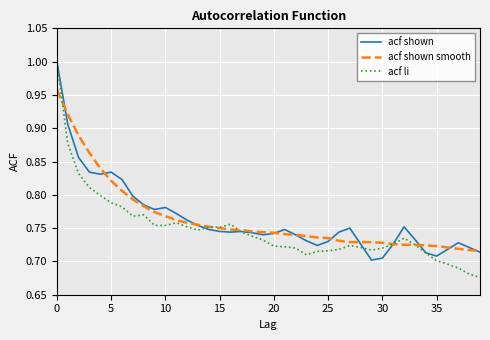

Which series has the largest range (max minus min)?

acf li